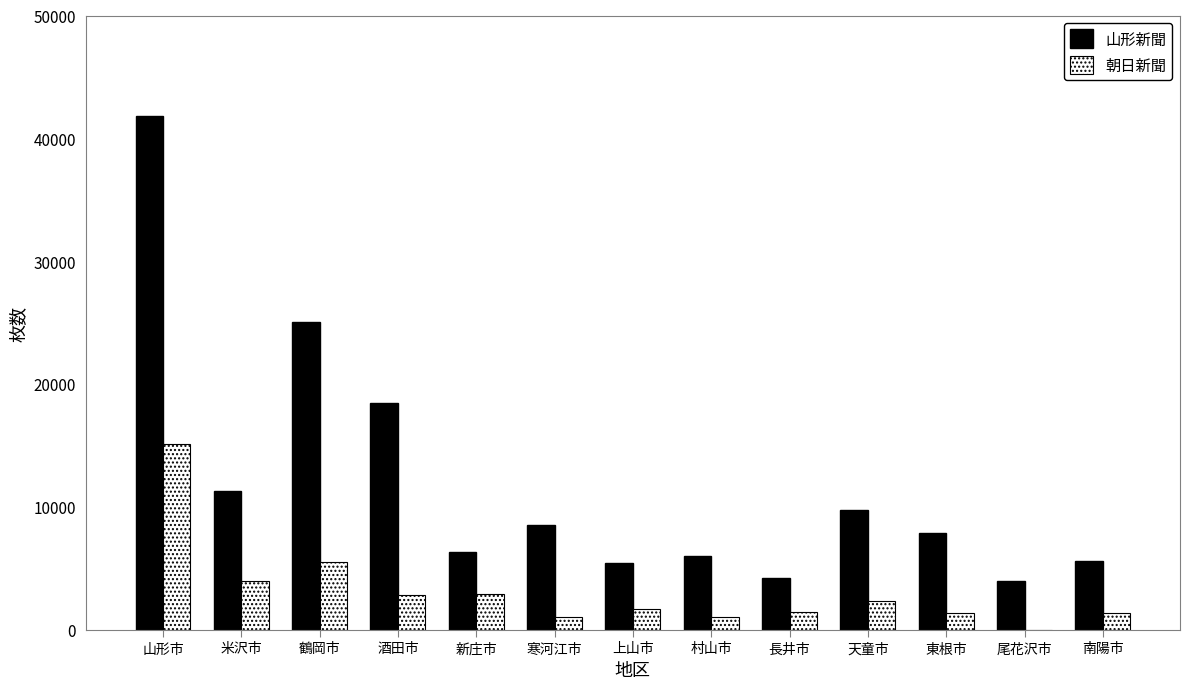

What is the total value across all series at 新庄市?

9200